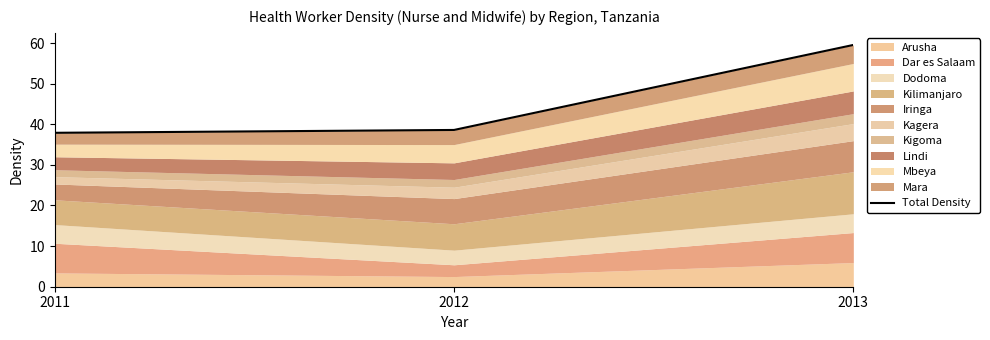

What is the average value?

45.3